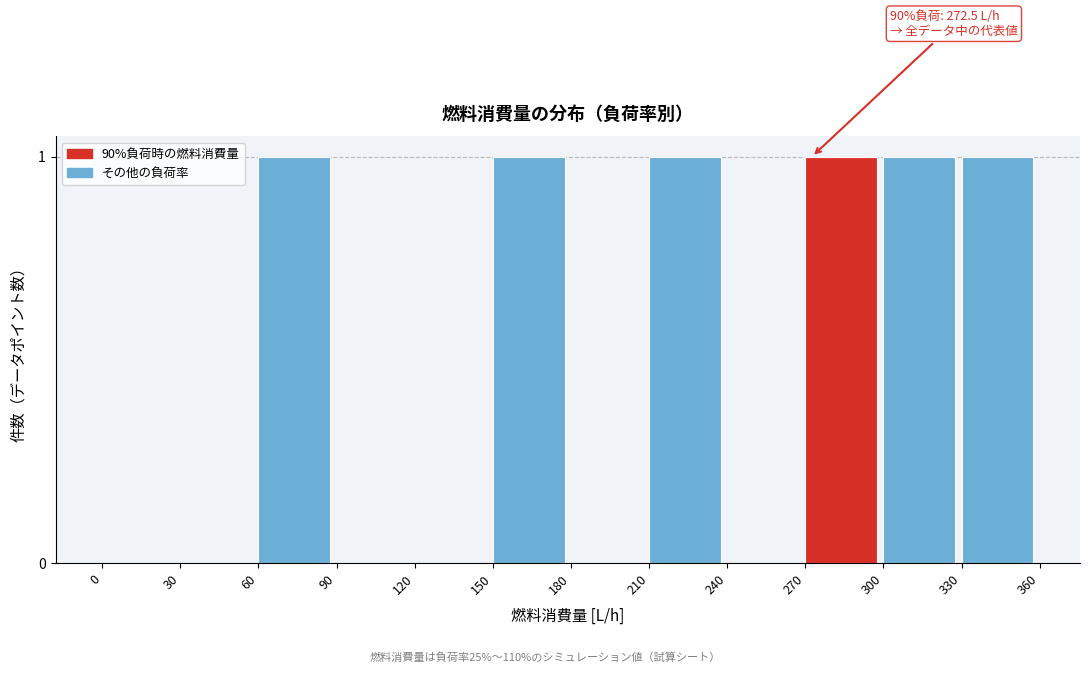

Reading left to right, what are all the values shown in this chart?

0=0	30=0	60=1	90=0	120=0	150=1	180=0	210=1	240=0	270=1	300=1	330=1